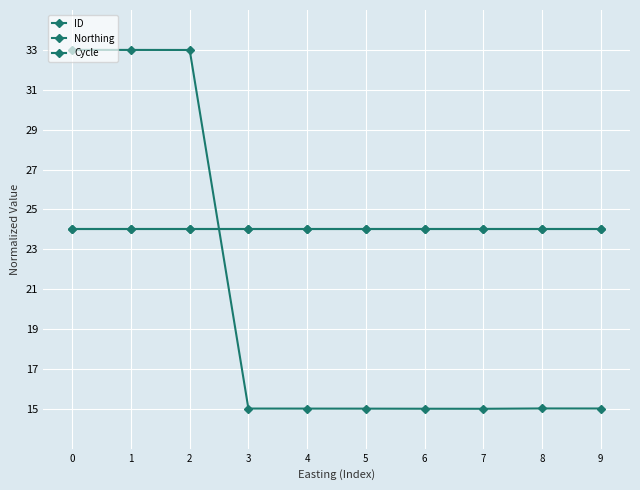

Reading left to right, what are all the values shown in this chart?

ID: 0=33.0	1=33.0	2=33.0	3=15.0	4=15.0	5=15.0	6=15.0	7=15.0	8=15.0	9=15.0
Northing: 0=24.0	1=24.0	2=24.0	3=24.0	4=24.0	5=24.0	6=24.0	7=24.0	8=24.0	9=24.0
Cycle: 0=24.0	1=24.0	2=24.0	3=24.0	4=24.0	5=24.0	6=24.0	7=24.0	8=24.0	9=24.0